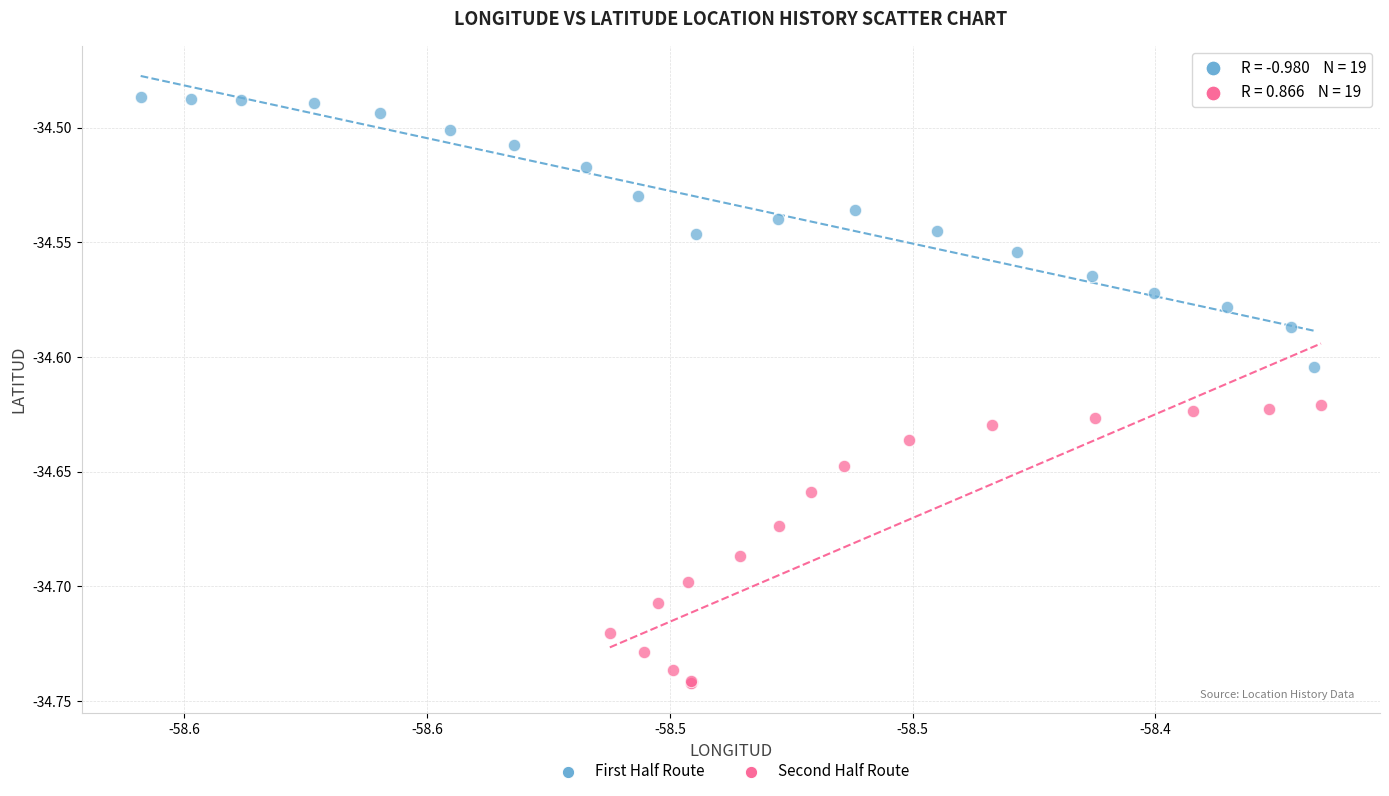

Which series contains the lowest Y value?

Second Half Route